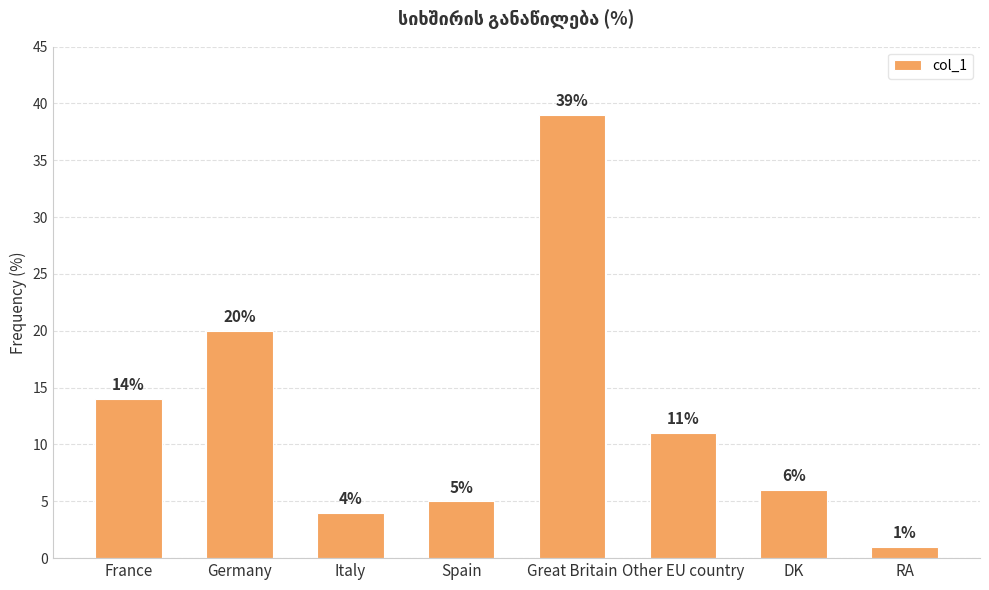

The chart shows a value of 4 at Italy. True or false?

True